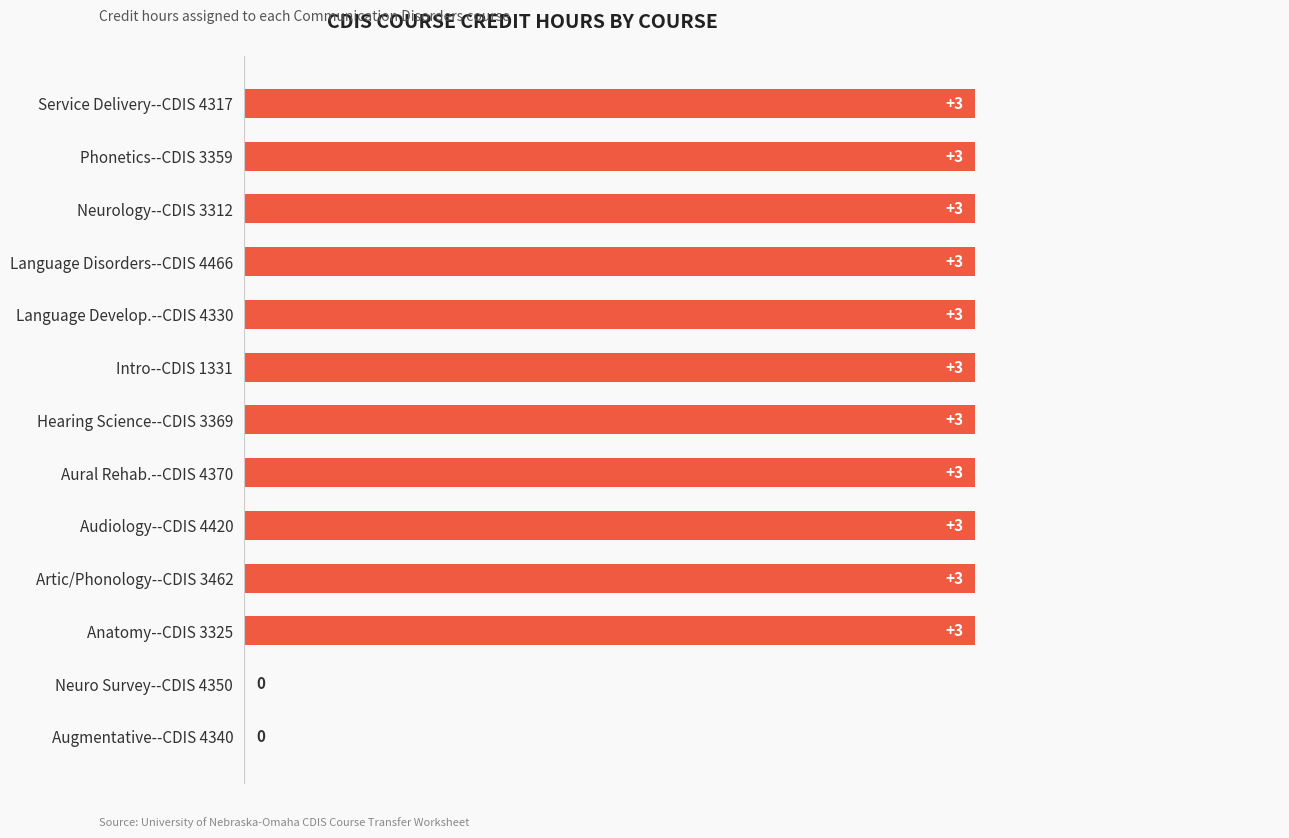

What is the sum of the values at Artic/Phonology--CDIS 3462 and Service Delivery--CDIS 4317?

6